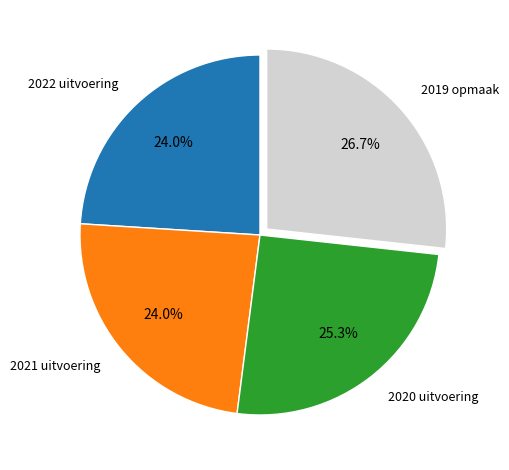

To the nearest percent, what is the difference between the largest and smallest slice percentages?

3%